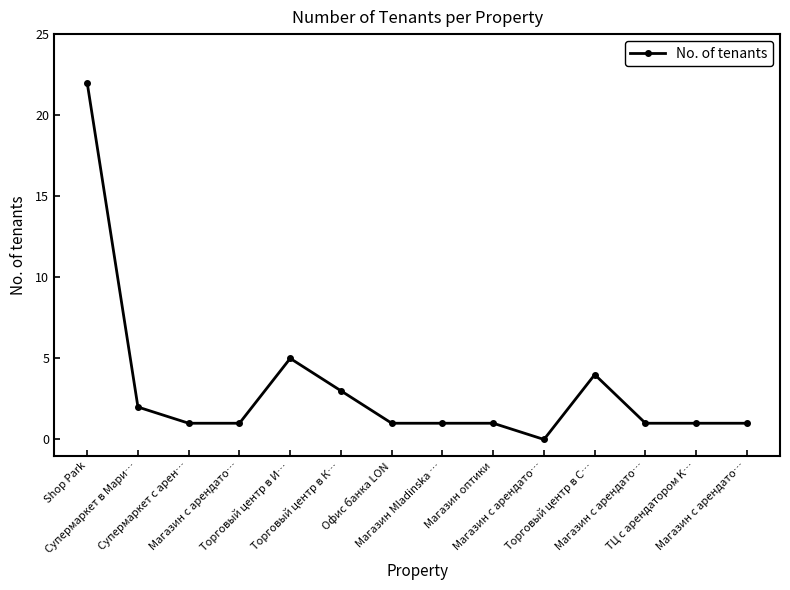

How many series are shown in this chart?

1